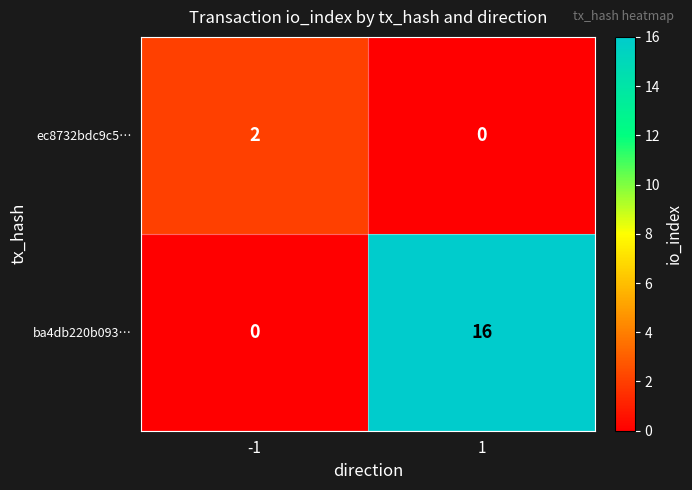

What is the average value of the ba4db220b093… series?

8